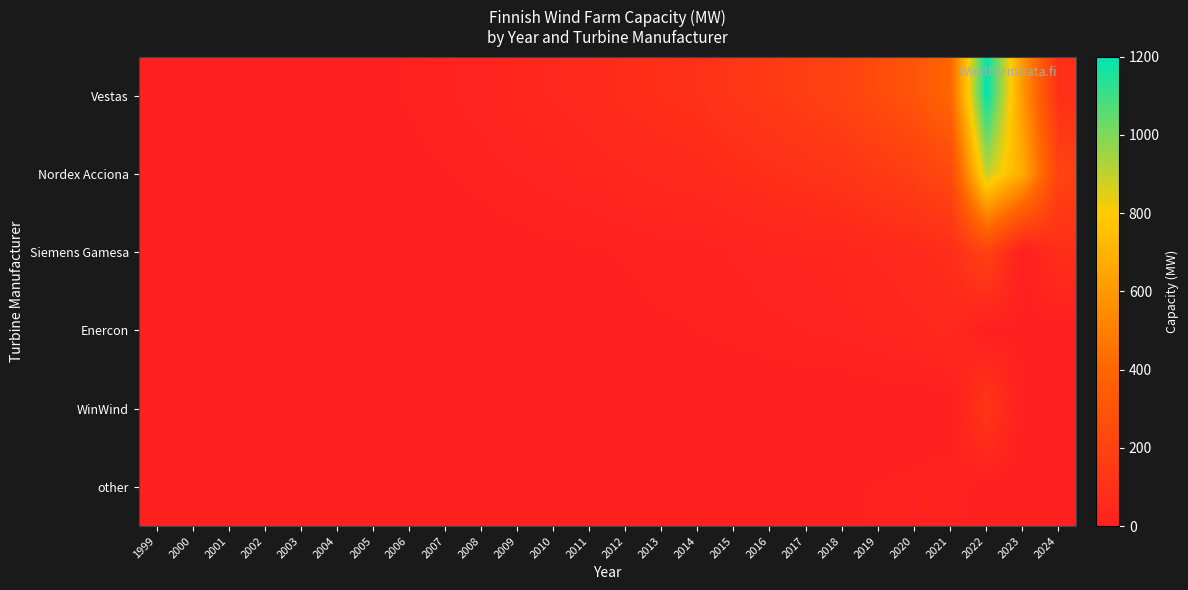

Reading left to right, extract all data points from this chart.

Vestas: 1999=0.5	2000=1.0	2001=1.5	2002=2.5	2003=4.0	2004=6.0	2005=10.0	2006=15.0	2007=22.5	2008=30.0	2009=40.0	2010=50.0	2011=60.0	2012=75.0	2013=90.0	2014=100.0	2015=125.0	2016=150.0	2017=175.0	2018=200.0	2019=250.0	2020=300.0	2021=400.0	2022=1200.0	2023=596.5	2024=93.0
Nordex Acciona: 1999=0.3	2000=0.6	2001=0.9	2002=1.5	2003=2.4	2004=3.6	2005=6.0	2006=9.0	2007=13.5	2008=18.0	2009=24.0	2010=30.0	2011=36.0	2012=45.0	2013=54.0	2014=60.0	2015=75.0	2016=90.0	2017=105.0	2018=120.0	2019=150.0	2020=180.0	2021=240.0	2022=900.0	2023=671.1	2024=200.0
Siemens Gamesa: 1999=0.1	2000=0.2	2001=0.3	2002=0.5	2003=0.8	2004=1.2	2005=2.0	2006=3.0	2007=4.5	2008=6.0	2009=8.0	2010=10.0	2011=12.0	2012=15.0	2013=18.0	2014=20.0	2015=25.0	2016=30.0	2017=35.0	2018=40.0	2019=50.0	2020=60.0	2021=80.0	2022=200.0	2023=0.0	2024=84.0
Enercon: 1999=0.1	2000=0.1	2001=0.2	2002=0.4	2003=0.6	2004=0.8	2005=1.4	2006=2.1	2007=3.2	2008=4.2	2009=5.6	2010=7.0	2011=8.4	2012=10.5	2013=12.6	2014=14.0	2015=17.5	2016=21.0	2017=24.5	2018=28.0	2019=35.0	2020=42.0	2021=56.0	2022=0.0	2023=12.6	2024=0.0
WinWind: 1999=0.0	2000=0.0	2001=0.0	2002=0.0	2003=0.0	2004=0.0	2005=0.0	2006=0.0	2007=0.0	2008=0.0	2009=0.0	2010=0.0	2011=0.0	2012=0.0	2013=0.0	2014=0.0	2015=0.0	2016=0.0	2017=0.0	2018=0.0	2019=0.0	2020=0.0	2021=0.0	2022=130.0	2023=0.0	2024=0.0
other: 1999=0.0	2000=0.1	2001=0.1	2002=0.1	2003=0.2	2004=0.4	2005=0.6	2006=0.9	2007=1.3	2008=1.8	2009=2.4	2010=3.0	2011=3.6	2012=4.5	2013=5.4	2014=6.0	2015=7.5	2016=9.0	2017=10.5	2018=12.0	2019=15.0	2020=18.0	2021=24.0	2022=0.0	2023=0.0	2024=0.0